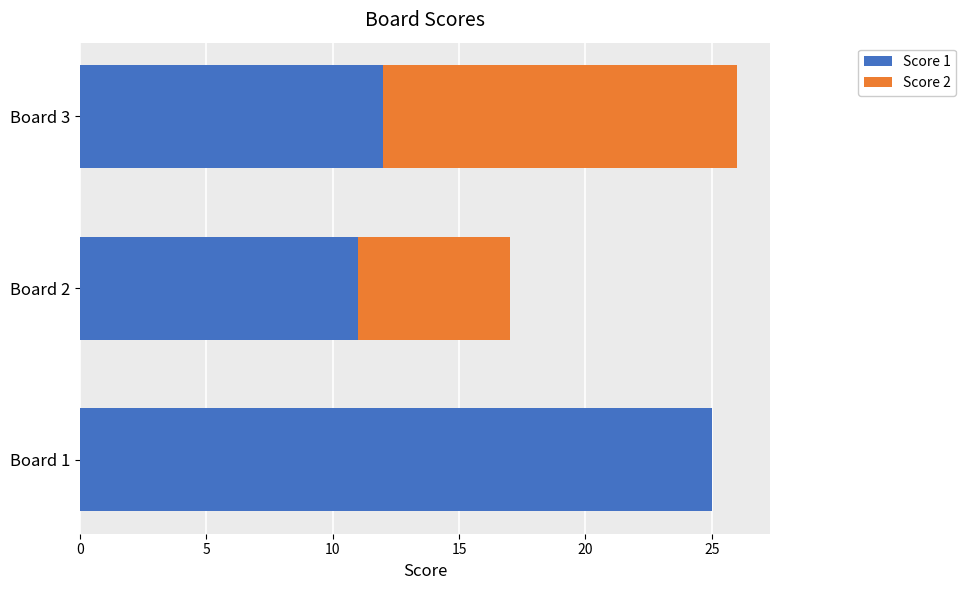

What is the sum of all Score 1 values?

48